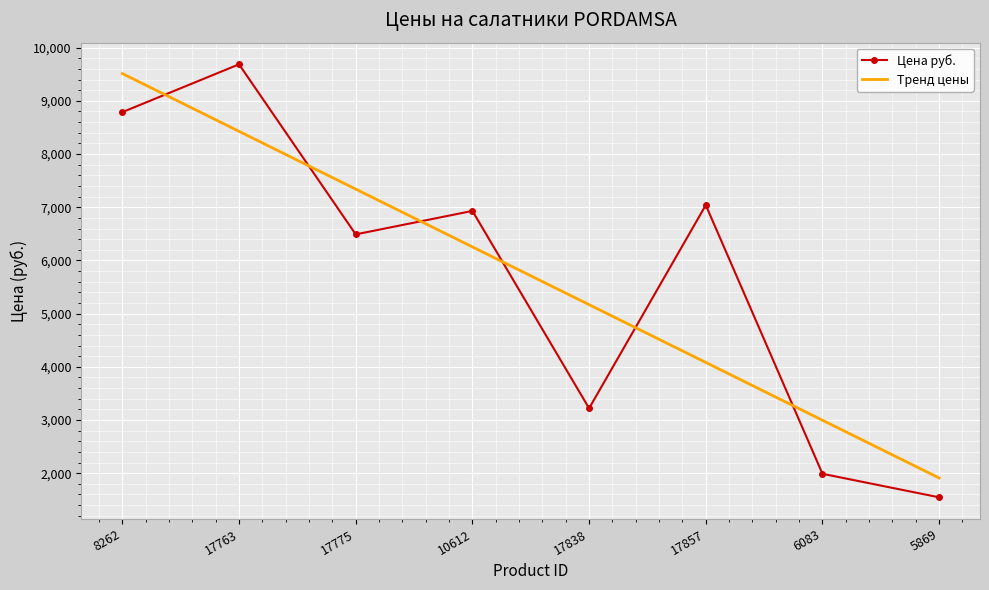

How many values in the Тренд цены series exceed 6254?

4